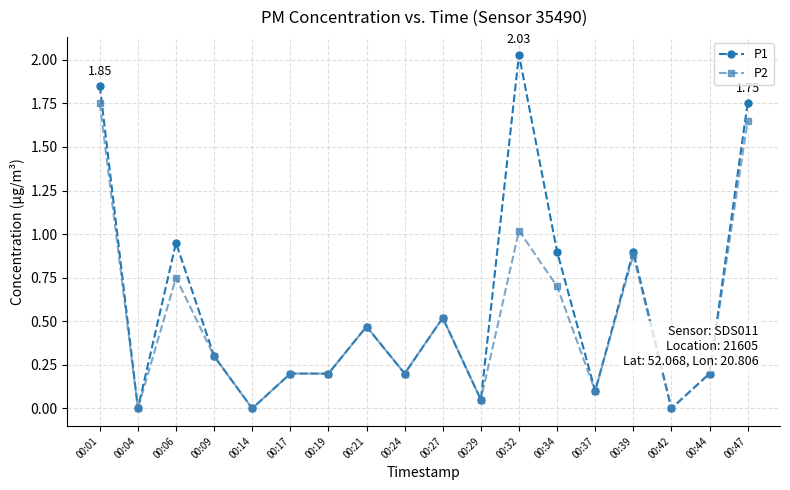

How many data points does each series have?

18